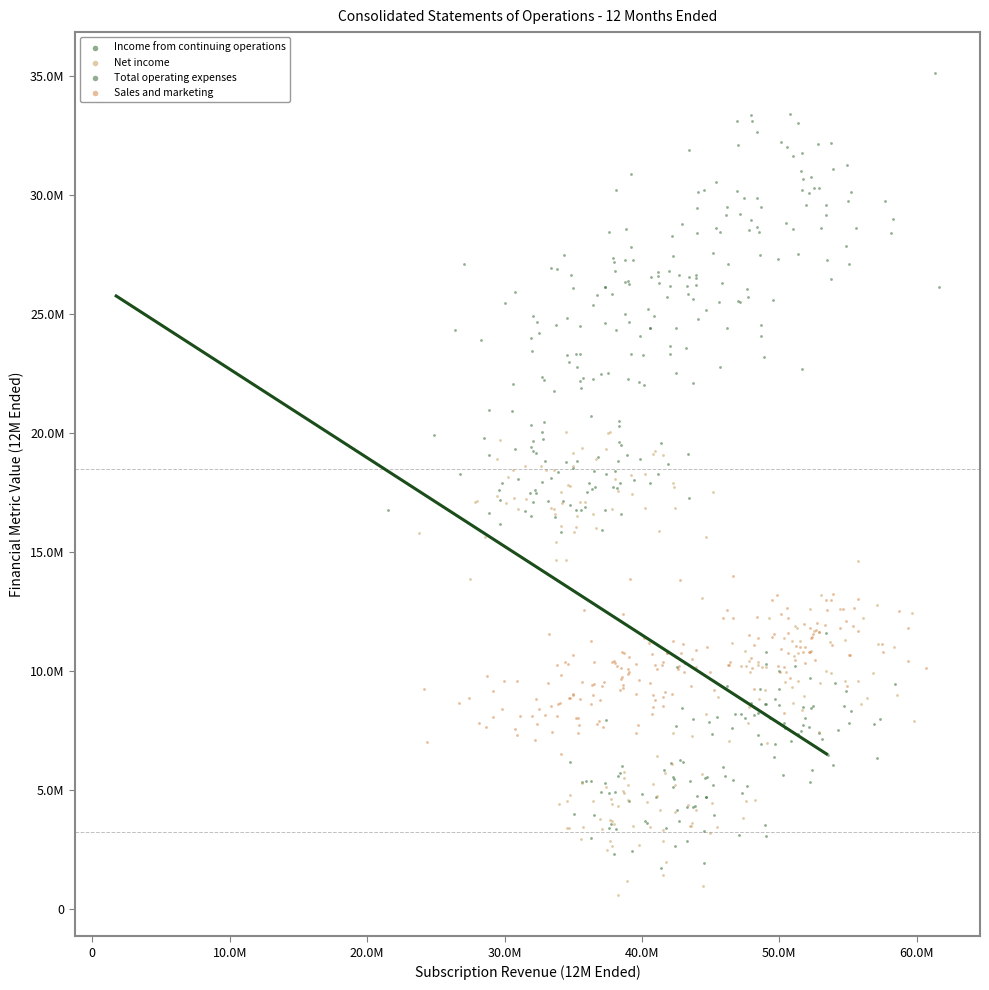

What are all the series names shown in the legend?

Income from continuing operations, Net income, Total operating expenses, Sales and marketing